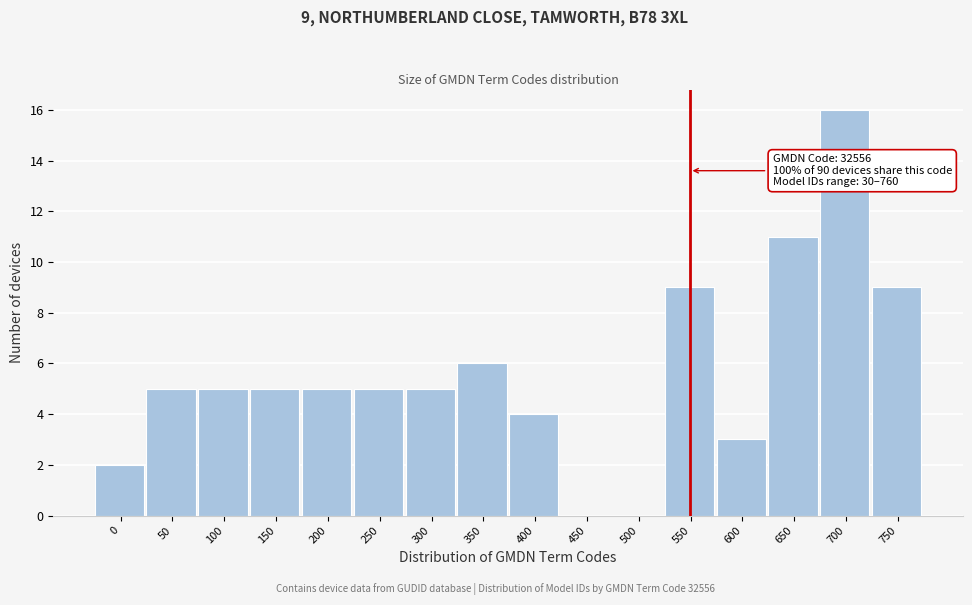

Reading left to right, what are all the values shown in this chart?

0=2	50=5	100=5	150=5	200=5	250=5	300=5	350=6	400=4	450=0	500=0	550=9	600=3	650=11	700=16	750=9